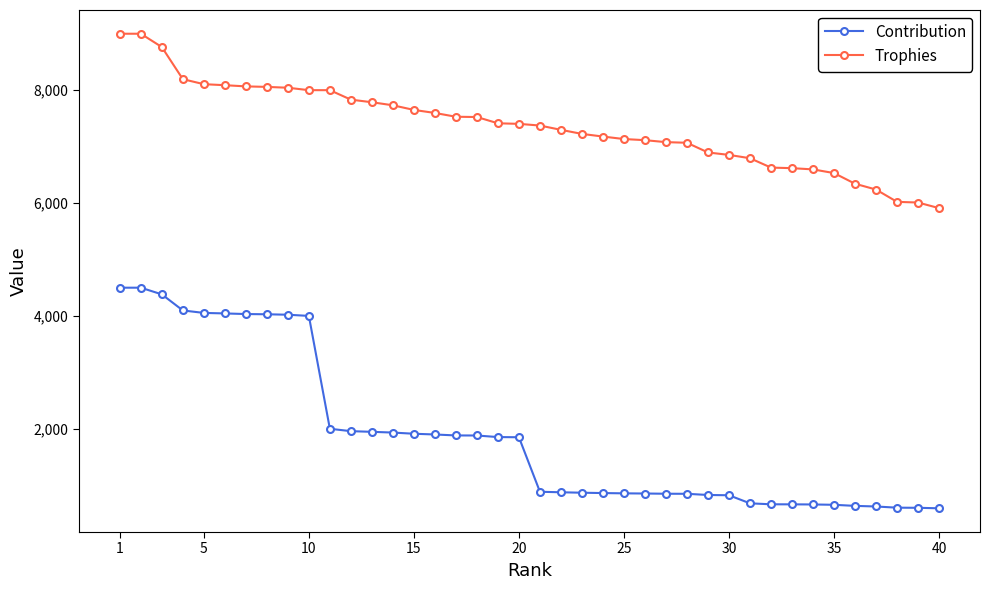

Rank the series by their average value, from highest to lowest.

Trophies, Contribution